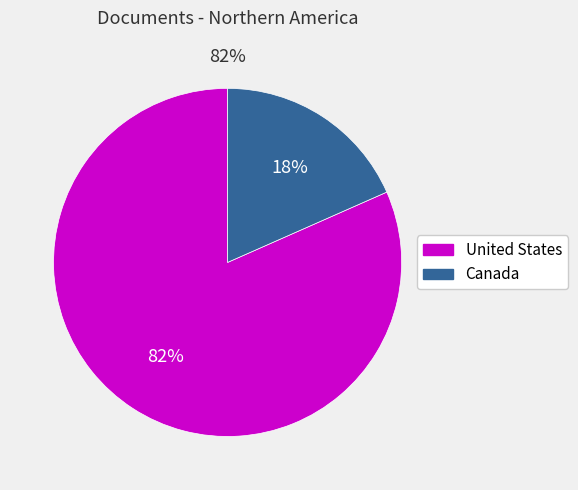

How many slices are in this pie chart?

2